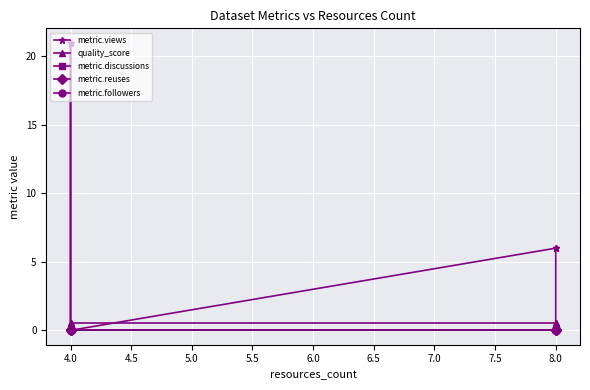

True or false: quality_score has more than 0 points higher than both neighbors.

False